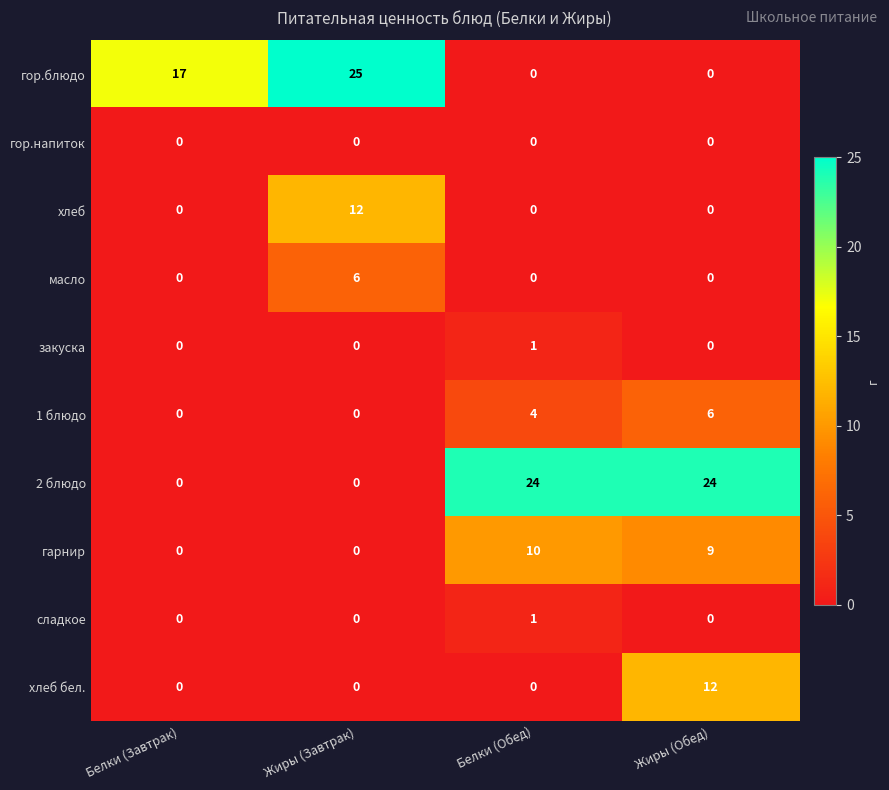

How many 2 блюдо values are between 0 and 24?

4